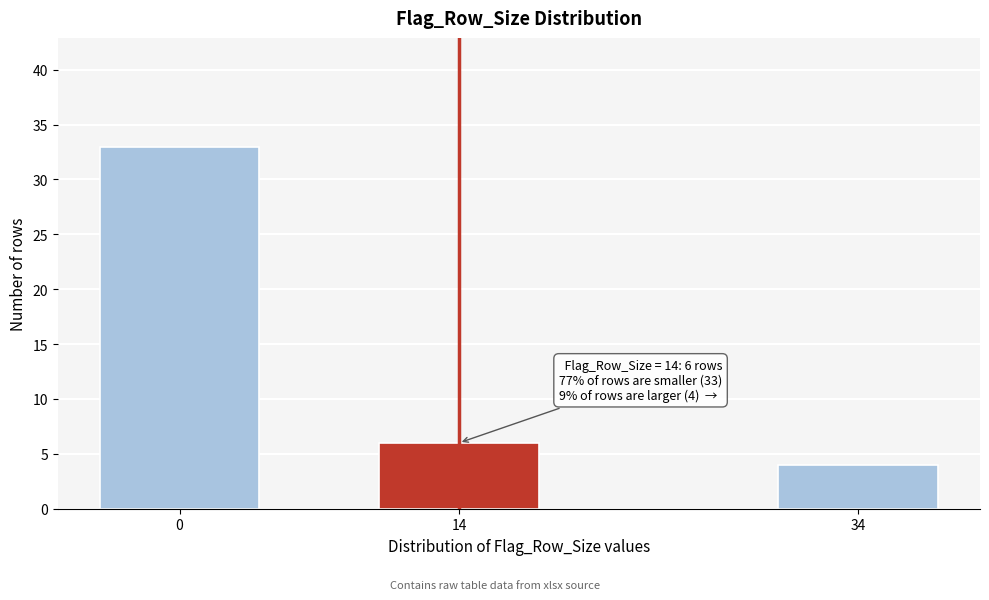

Reading left to right, what are all the values shown in this chart?

0=33	14=6	34=4